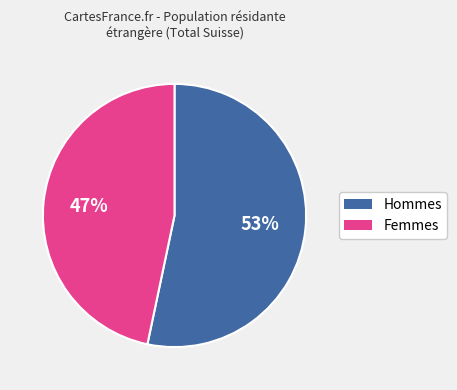

What percentage is the Femmes slice, to the nearest percent?

47%